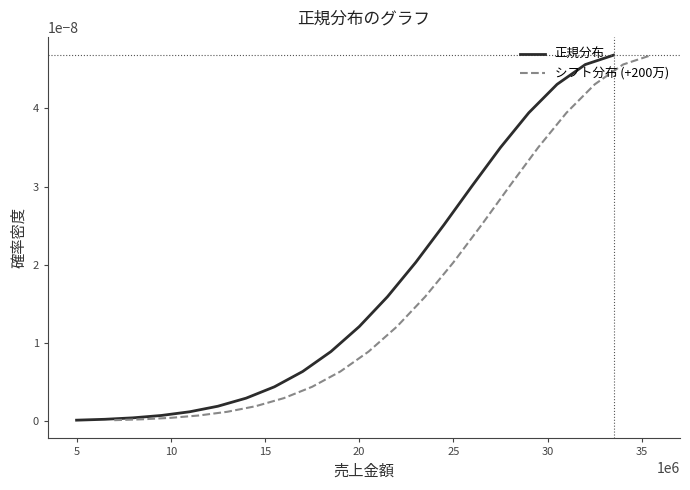

What is the label of the 4th point from the left?

15